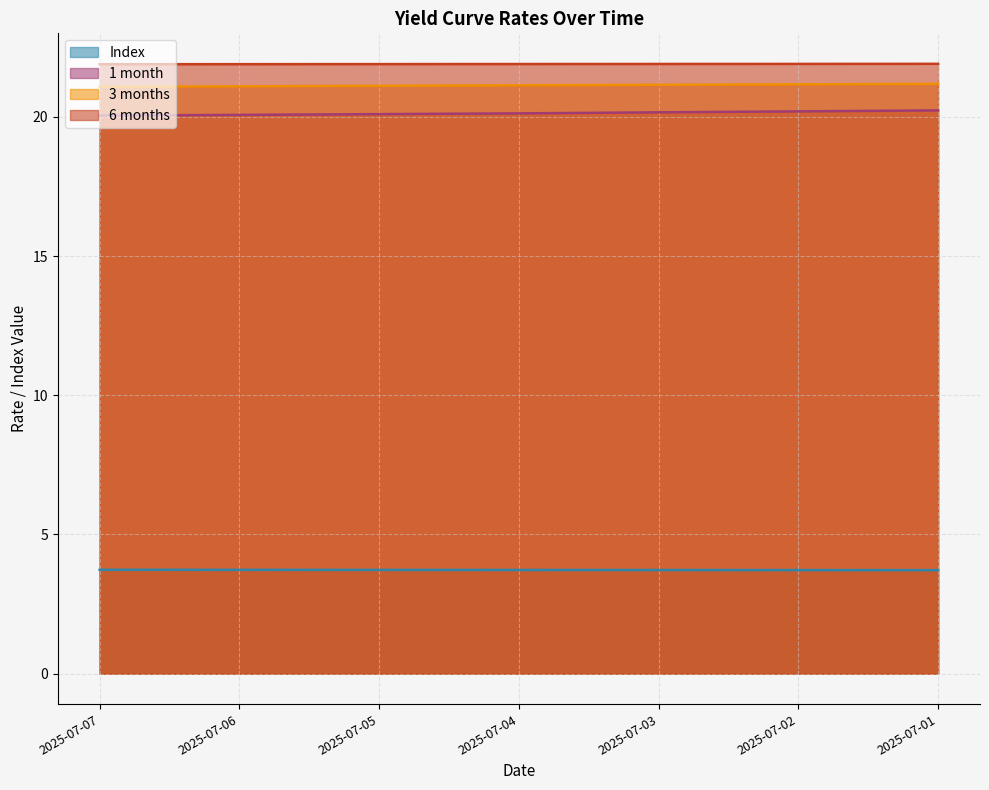

What is the value of the 1 month point at the 2nd from the left?

20.1